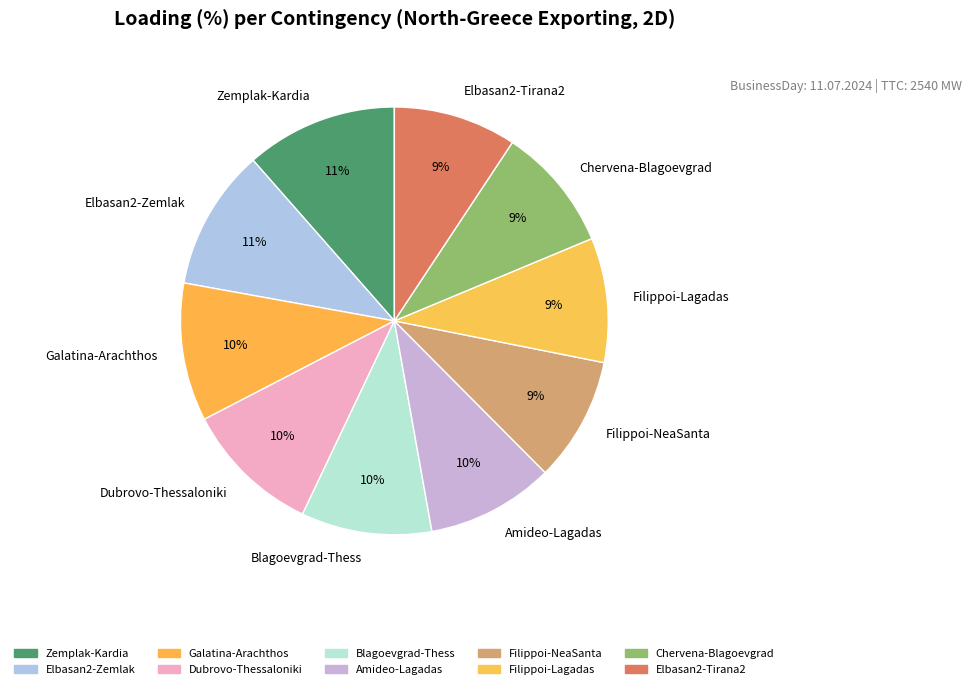

To the nearest percent, what is the difference between the largest and smallest slice percentages?

2%